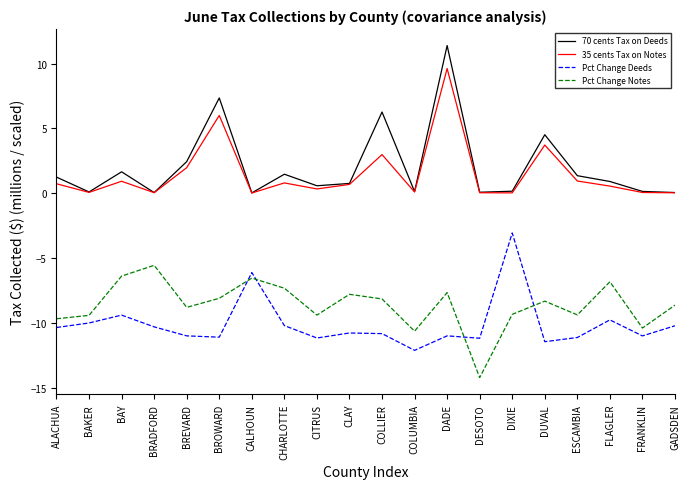

Which label corresponds to the largest value in the chart?

DADE